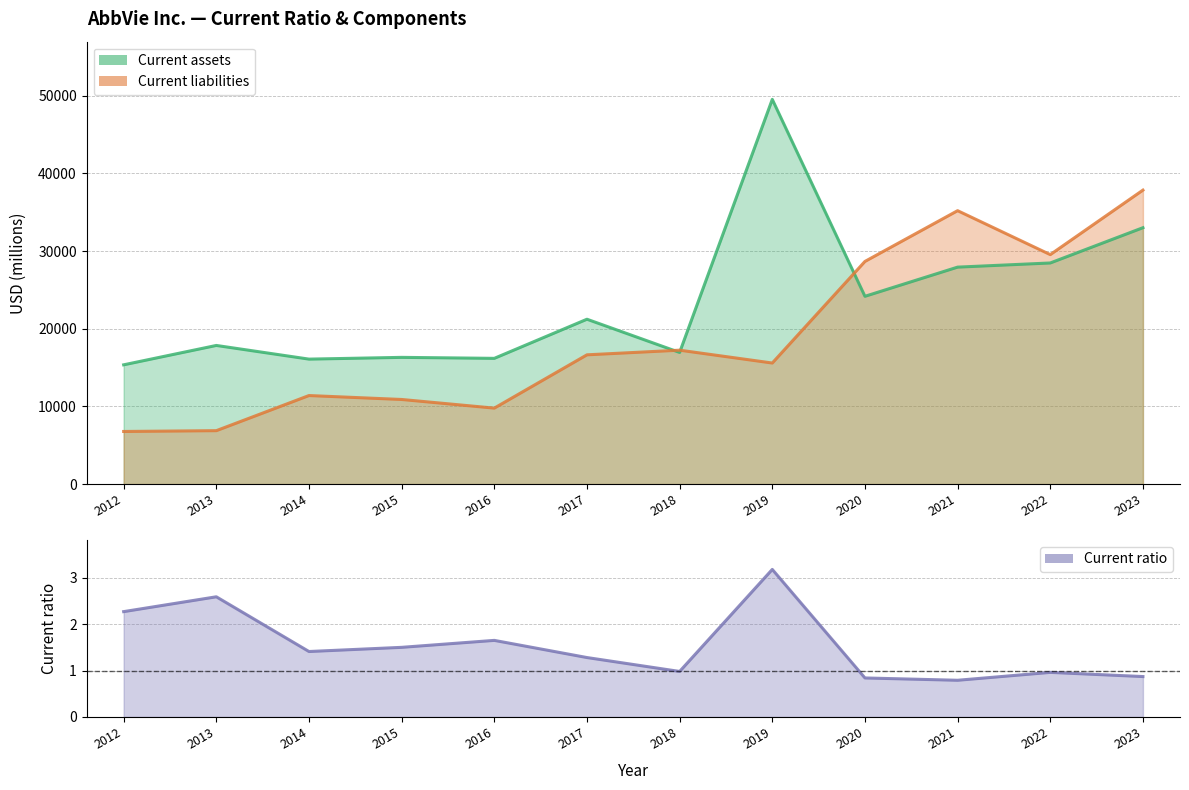

What are all the series names shown in the legend?

Current assets, Current liabilities, Current ratio